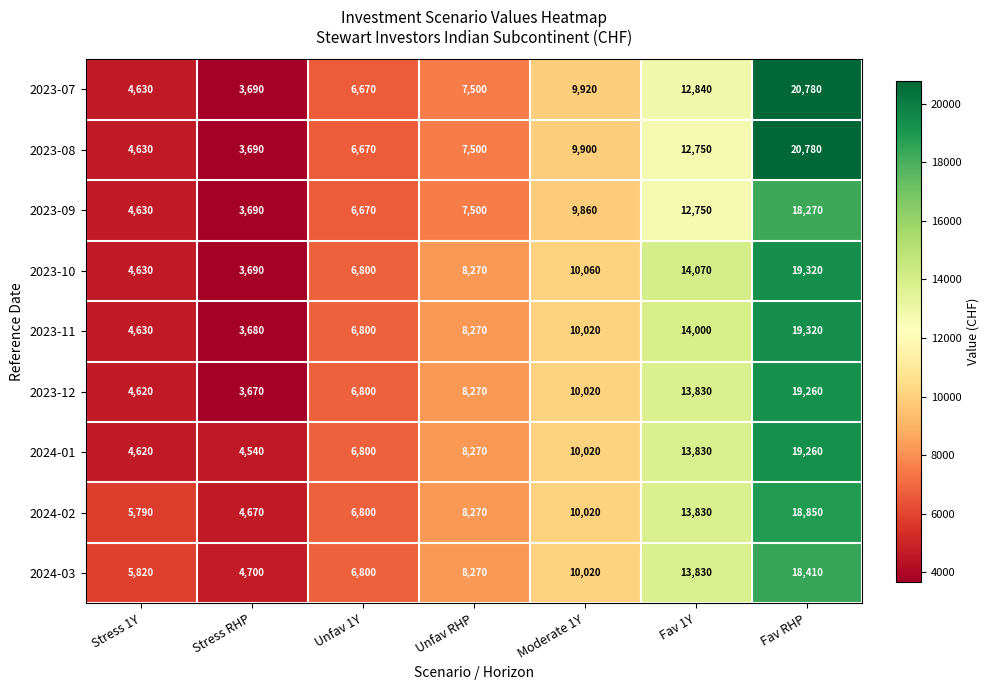

The 2024-02 series shows 2916 at Unfav RHP. True or false?

False